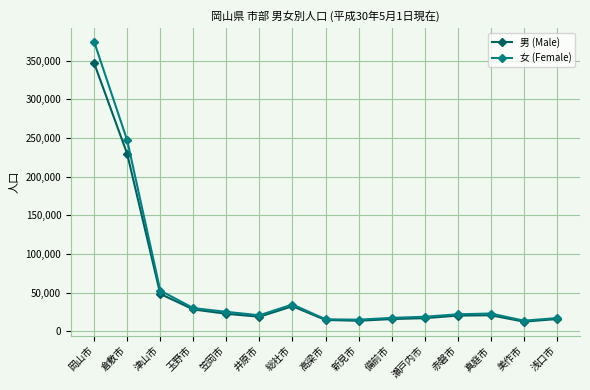

Where is 女 (Female) nearest to the value 194109?

倉敷市